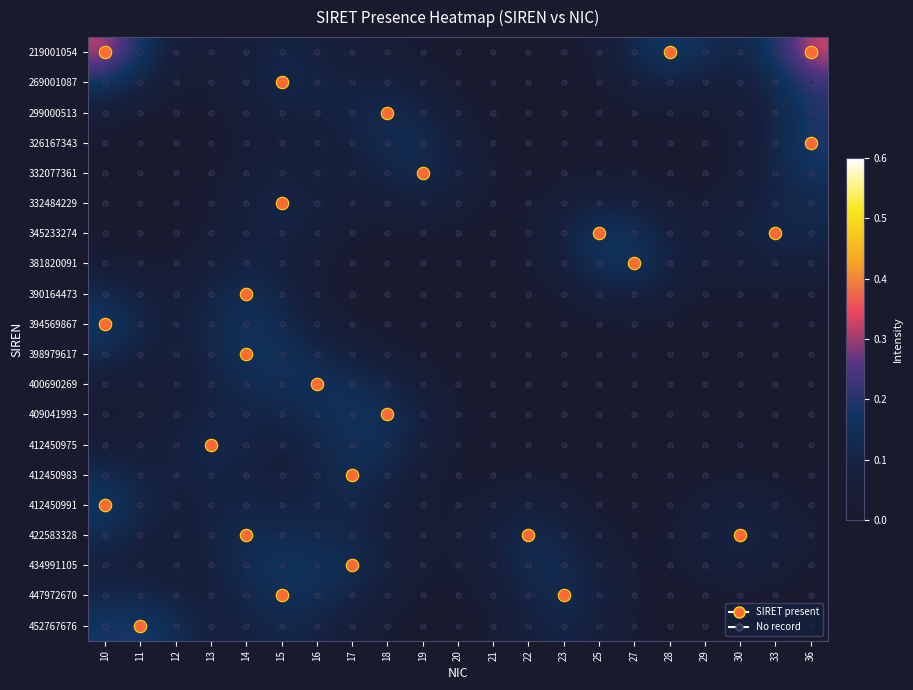

Which has a higher value, 23 or 21?

23